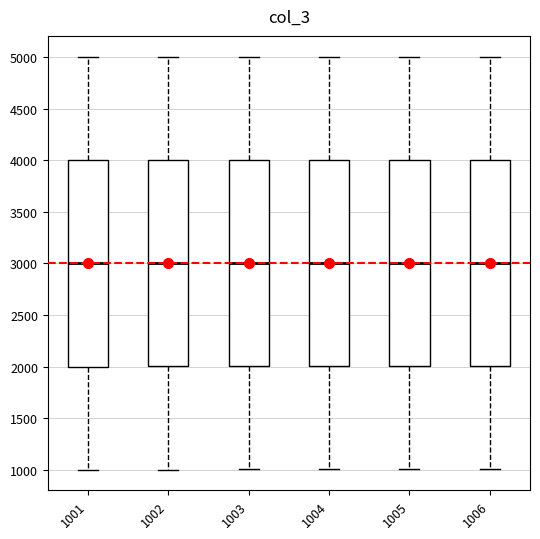

Where does the lower whisker of the box at x = 1002 end on the y-axis? The values are not printed on the chart, so give them approximately, as read against the axis.

1000